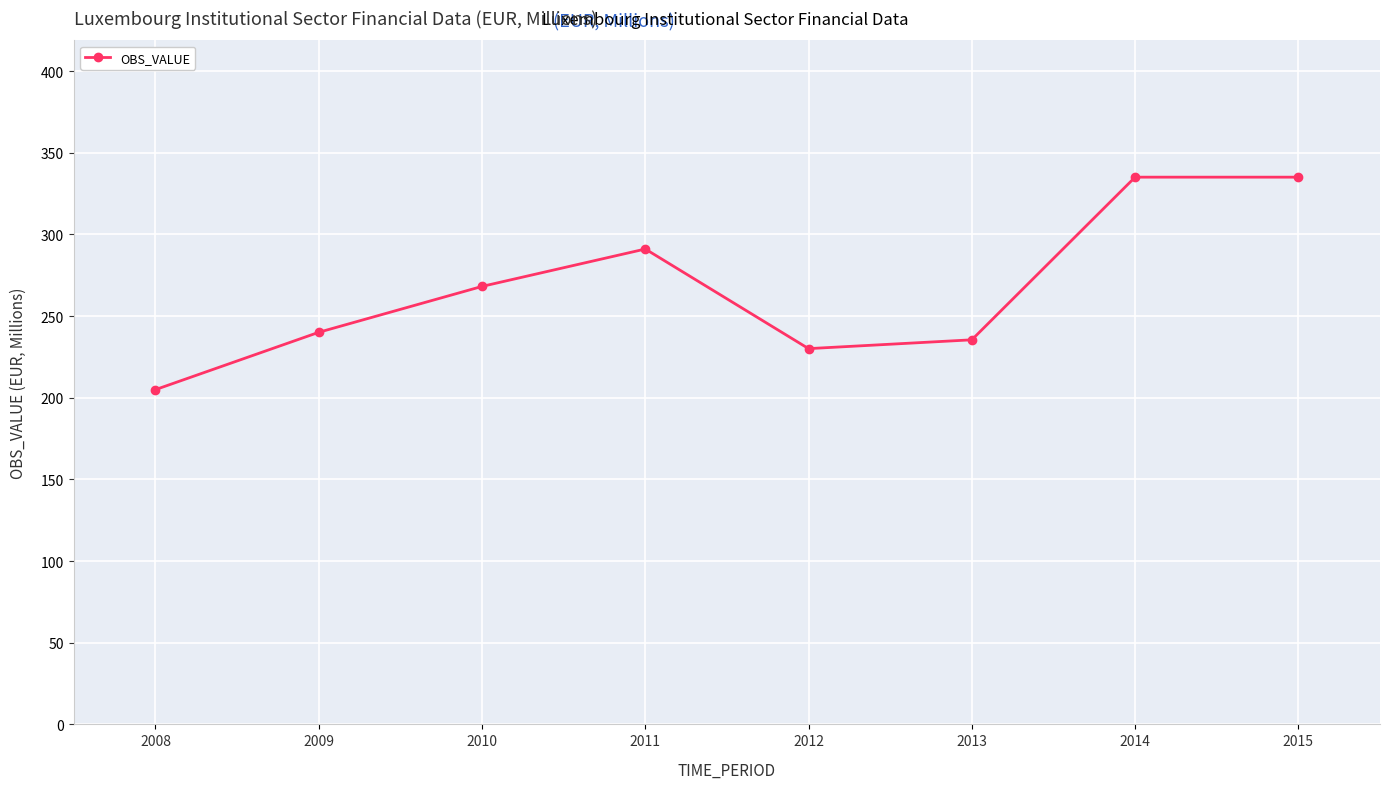

True or false: there are more than 0 points higher than both neighbors.

True